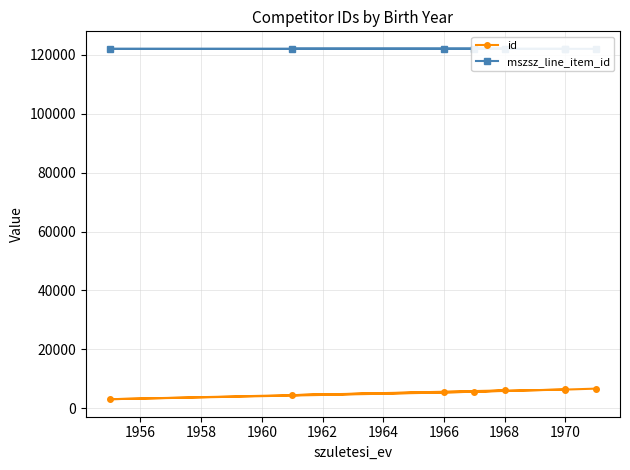

At which label is id closest to 4837?

1964